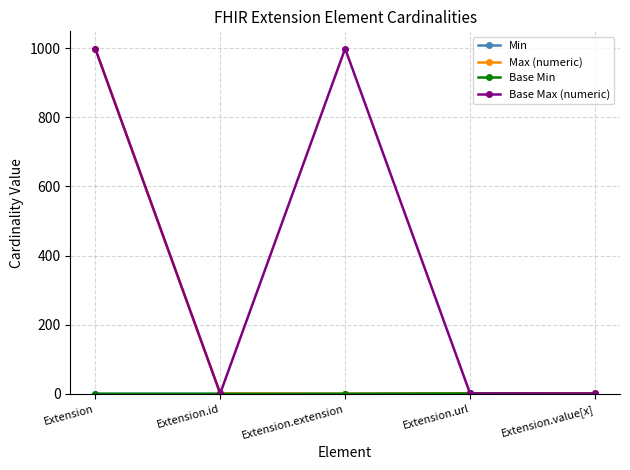

In Base Min, how many points are higher than both neighbors (excluding endpoints)?

1